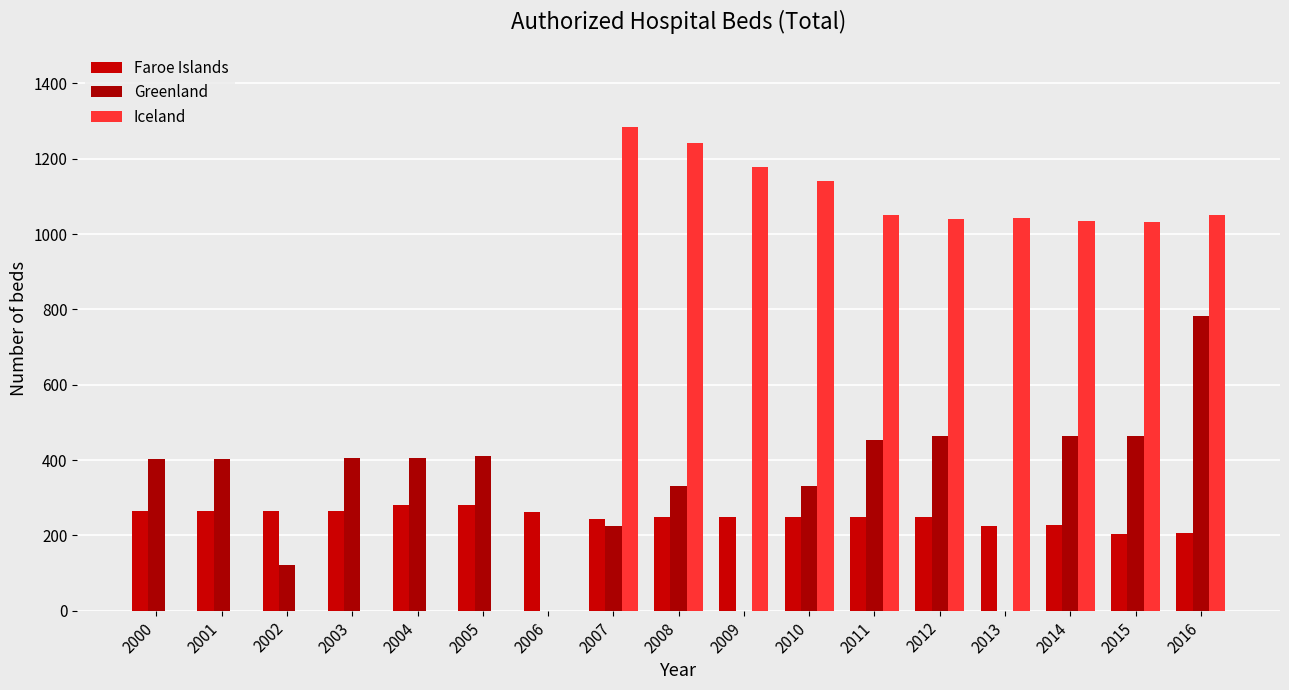

How many bars are there in each group?

3